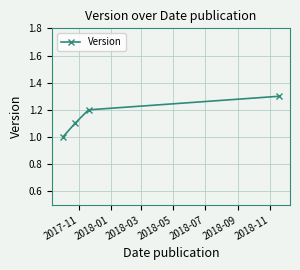

True or false: there are more than 1 points higher than both neighbors.

False